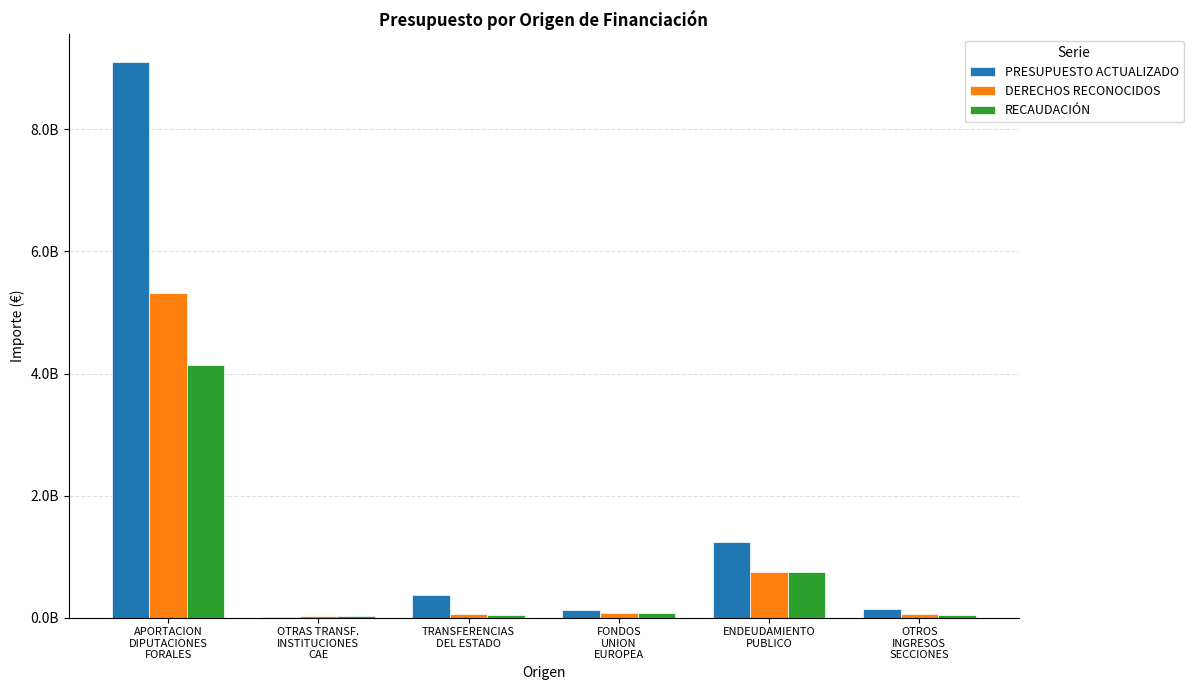

Which category has the highest value in the DERECHOS RECONOCIDOS series?

APORTACION
DIPUTACIONES
FORALES